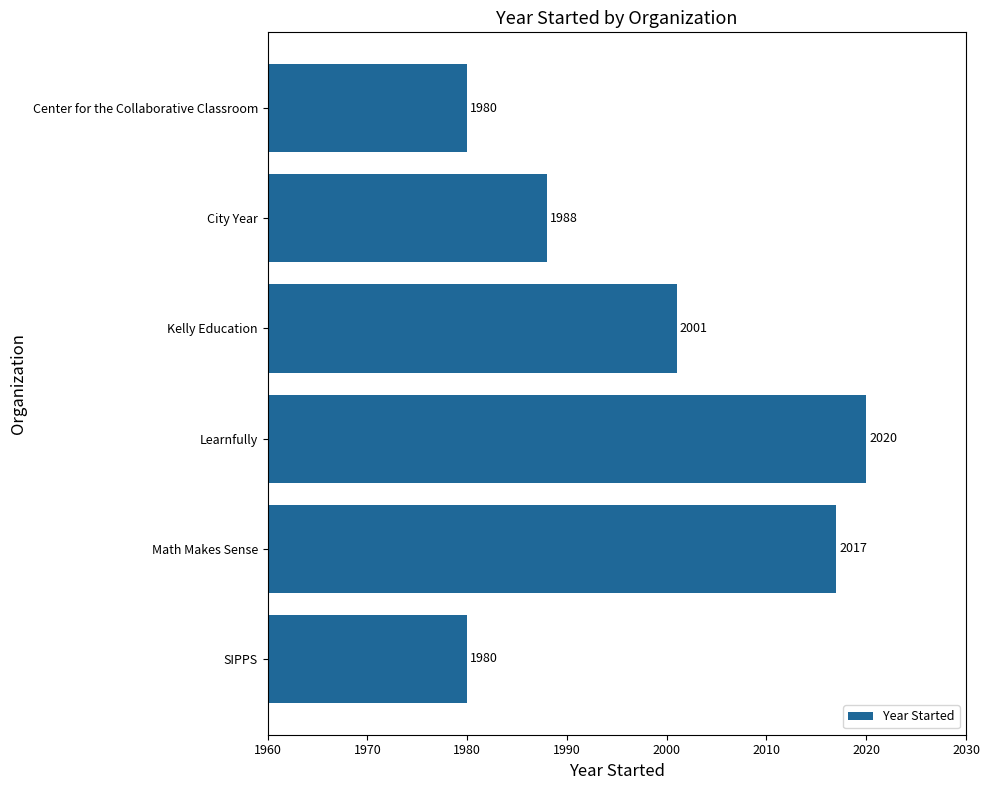

True or false: the data shows 893 at SIPPS.

False